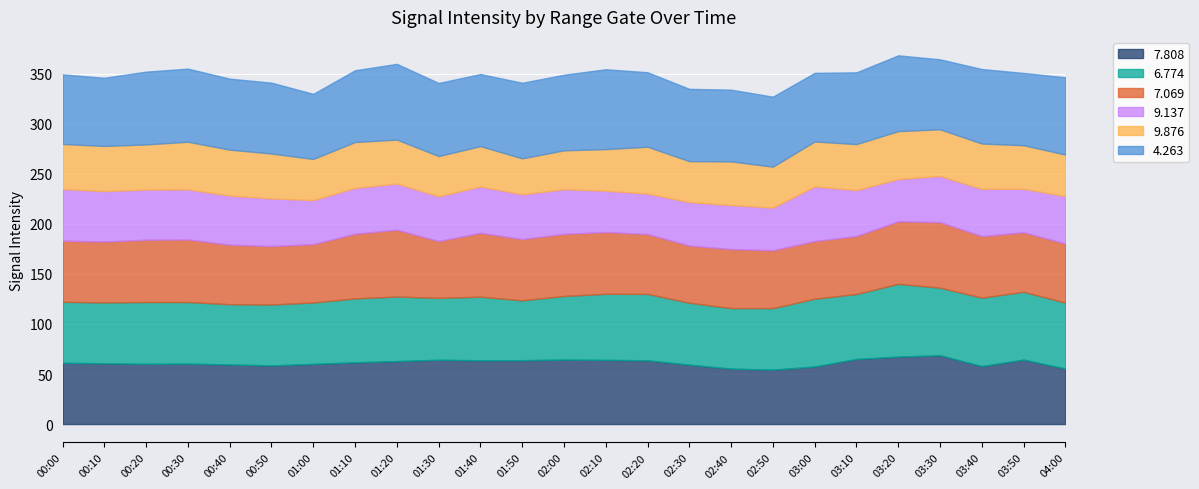

How many lines are shown in the chart?

6